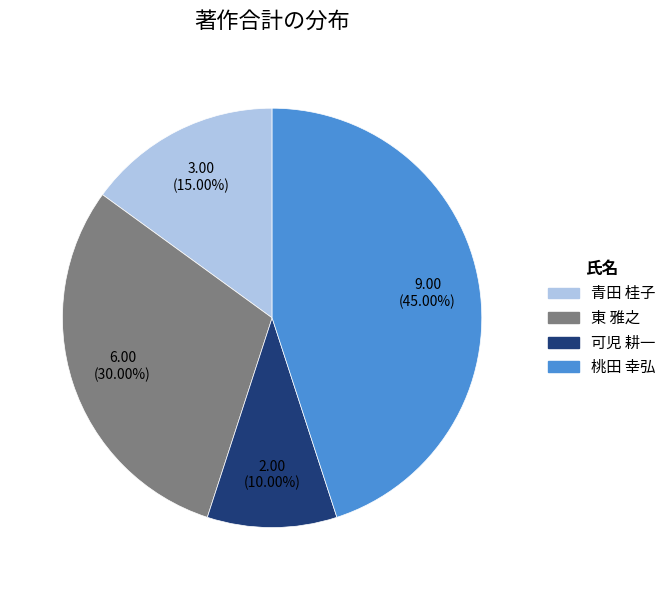

Is there a majority slice in this chart?

No